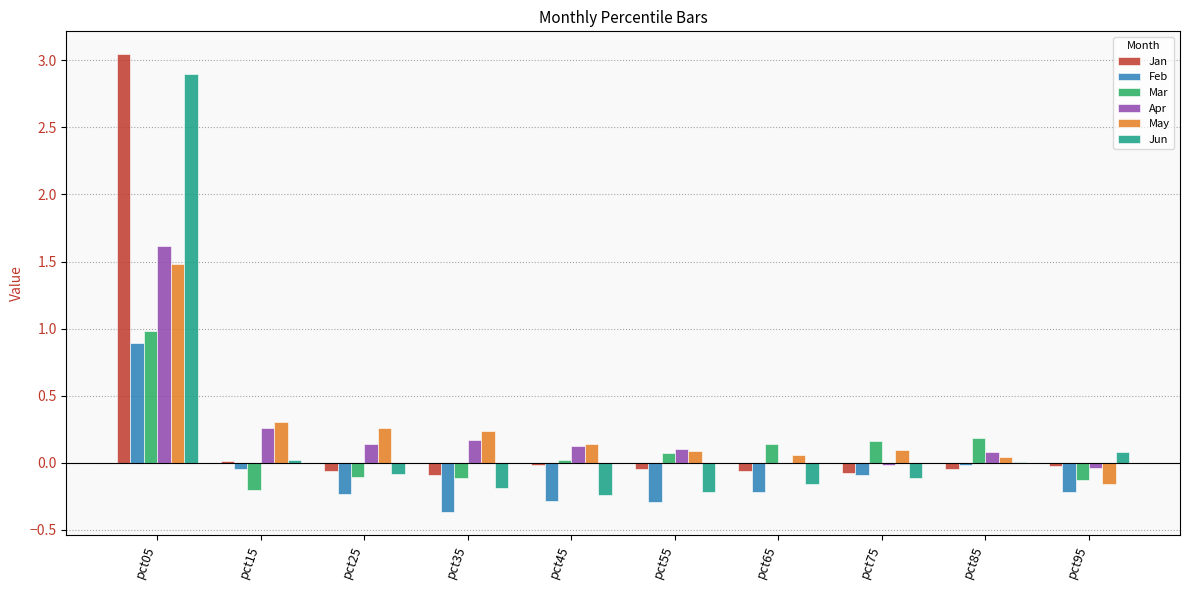

At which category is the sum across all series the highest?

pct05